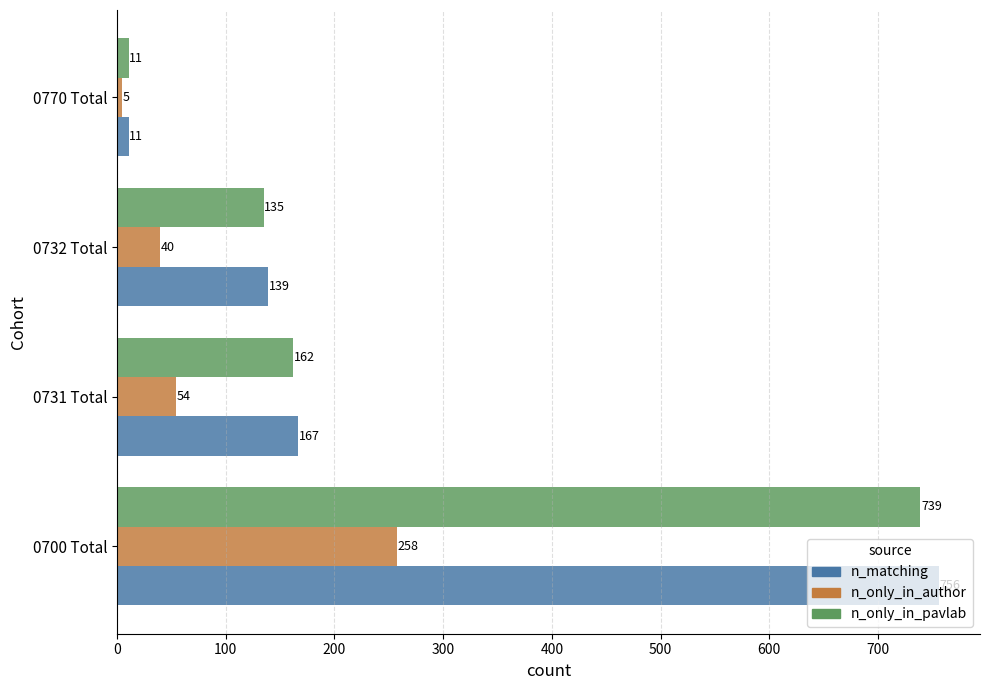

At which label does n_matching reach its minimum?

0770 Total